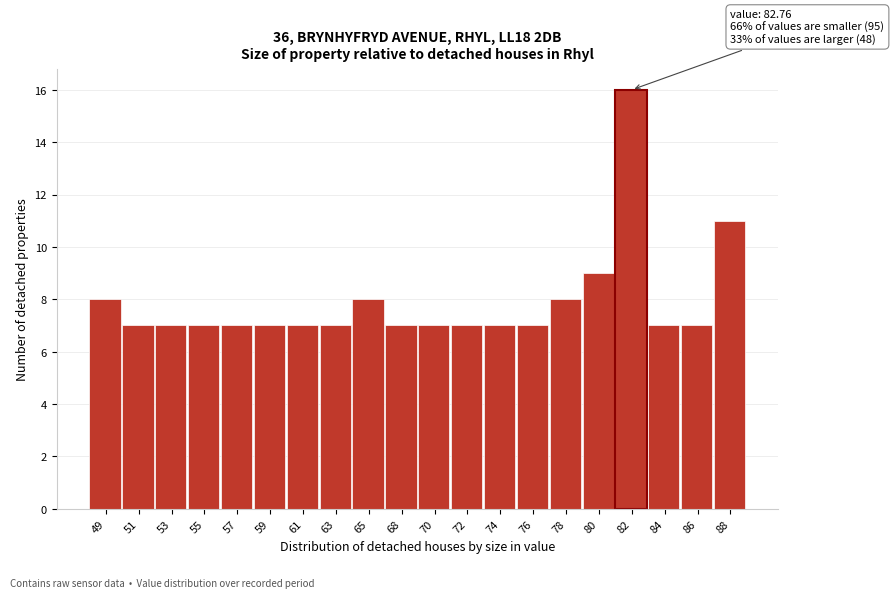

Reading left to right, what are all the values shown in this chart?

8	7	7	7	7	7	7	7	8	7	7	7	7	7	8	9	16	7	7	11